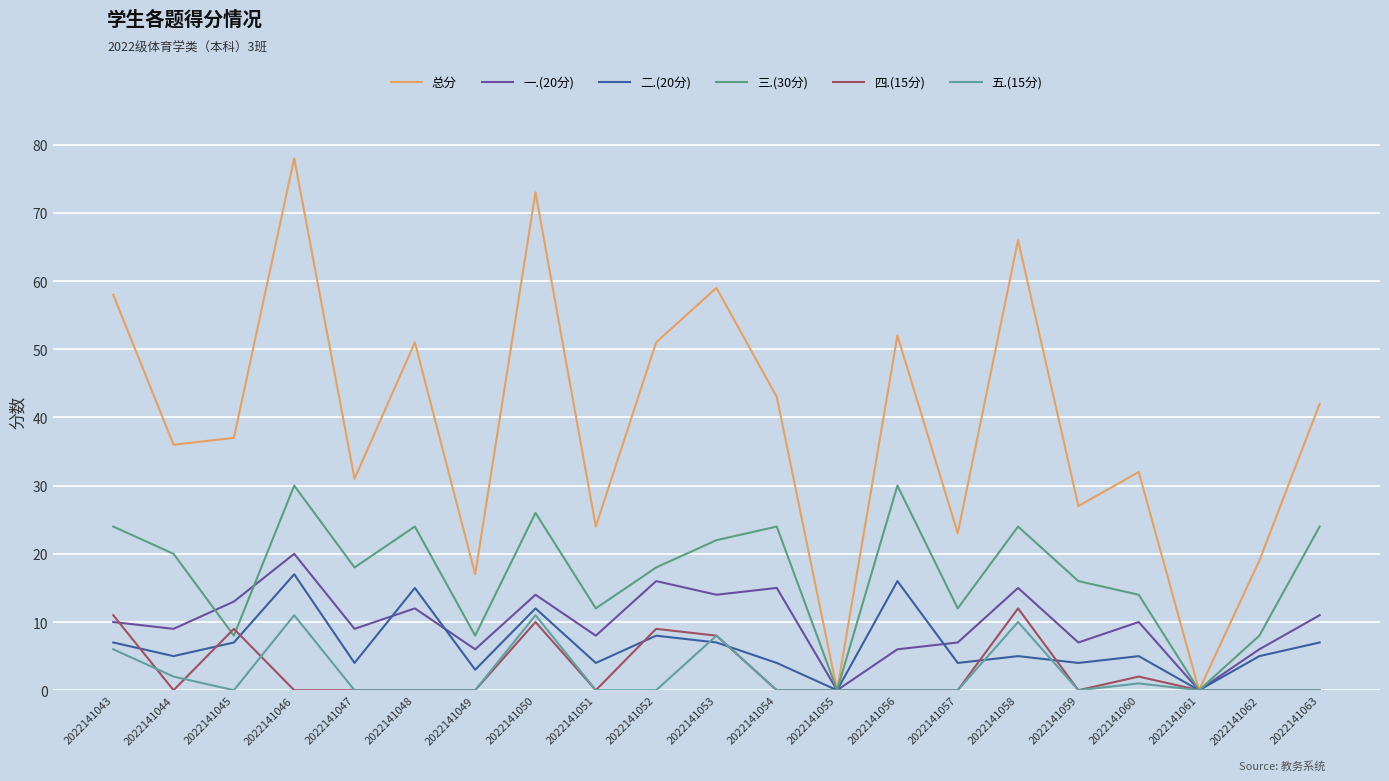

True or false: 三.(30分) has more than 2 interior local peaks.

True